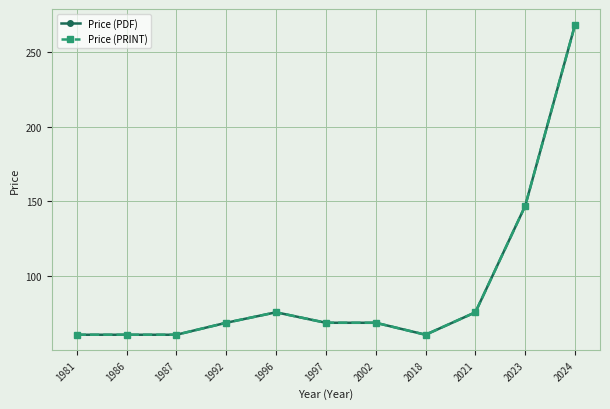

What is the total value across all series at 1981?

122.0